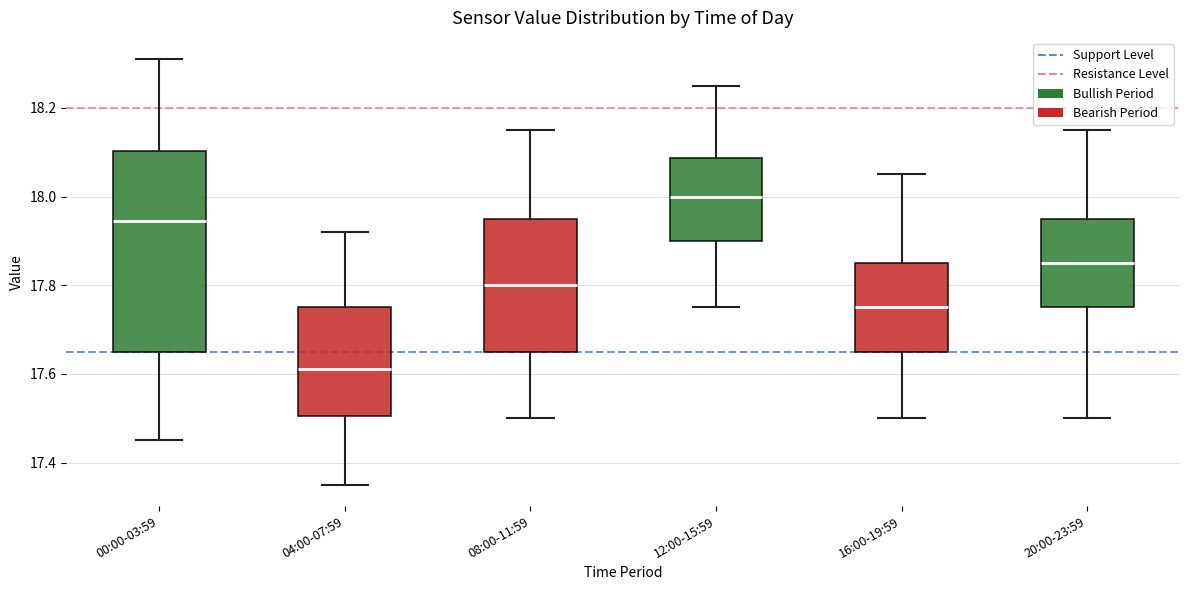

Reading left to right, transcribe this box plot: for each box, give where its median line is, the range the box spans, and where its two whiskers end, as read against the y-axis. The values are not printed on the chart, so give them approximately, as read against the axis.

00:00-03:59: median 17.94, box 17.66 to 18.10, whiskers 17.46 to 18.32
04:00-07:59: median 17.62, box 17.50 to 17.76, whiskers 17.36 to 17.92
08:00-11:59: median 17.80, box 17.66 to 17.96, whiskers 17.50 to 18.16
12:00-15:59: median 18.00, box 17.90 to 18.08, whiskers 17.76 to 18.26
16:00-19:59: median 17.76, box 17.66 to 17.86, whiskers 17.50 to 18.06
20:00-23:59: median 17.86, box 17.76 to 17.96, whiskers 17.50 to 18.16